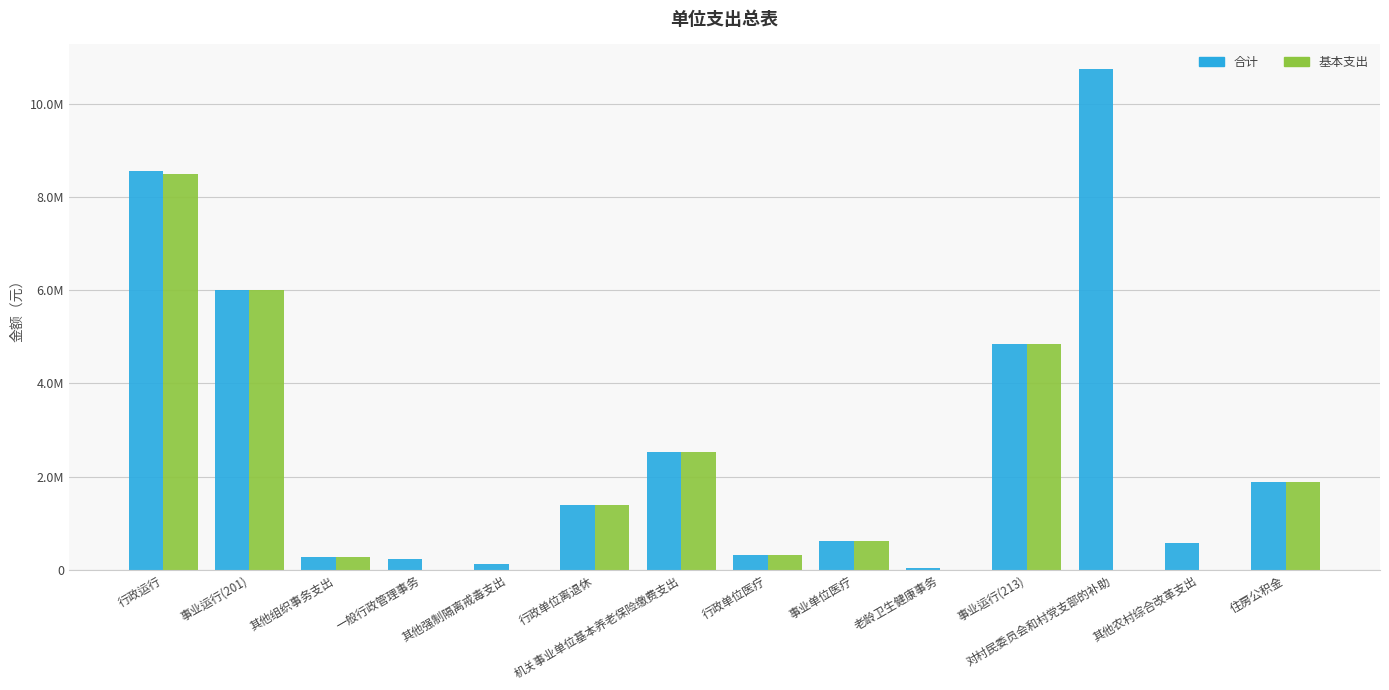

Rank the categories by 基本支出 value from lowest to highest.

一般行政管理事务, 其他强制隔离戒毒支出, 老龄卫生健康事务, 对村民委员会和村党支部的补助, 其他农村综合改革支出, 其他组织事务支出, 行政单位医疗, 事业单位医疗, 行政单位离退休, 住房公积金, 机关事业单位基本养老保险缴费支出, 事业运行(213), 事业运行(201), 行政运行